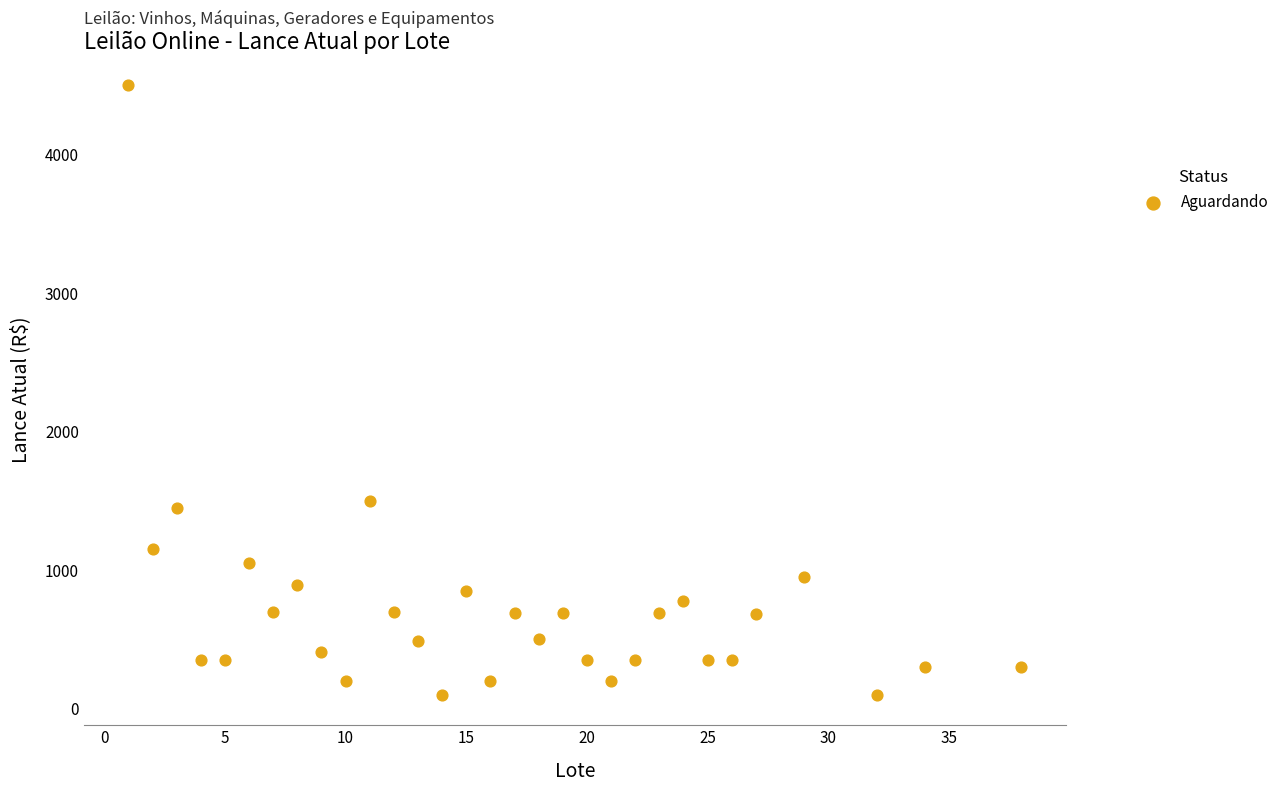

What is the range of X values (max minus min)?

37